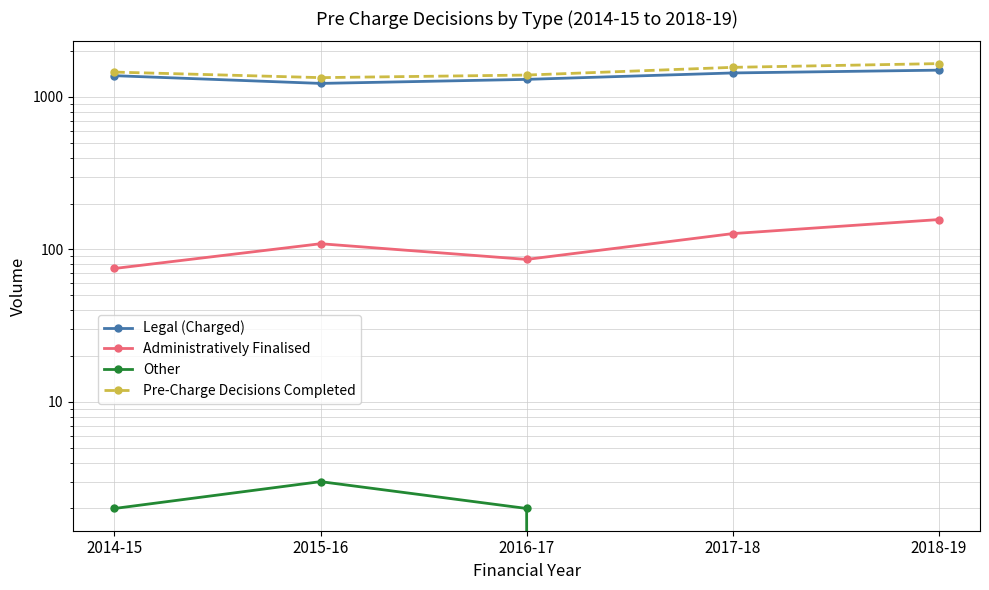

Which series changed the most between 2014-15 and 2018-19?

Pre-Charge Decisions Completed